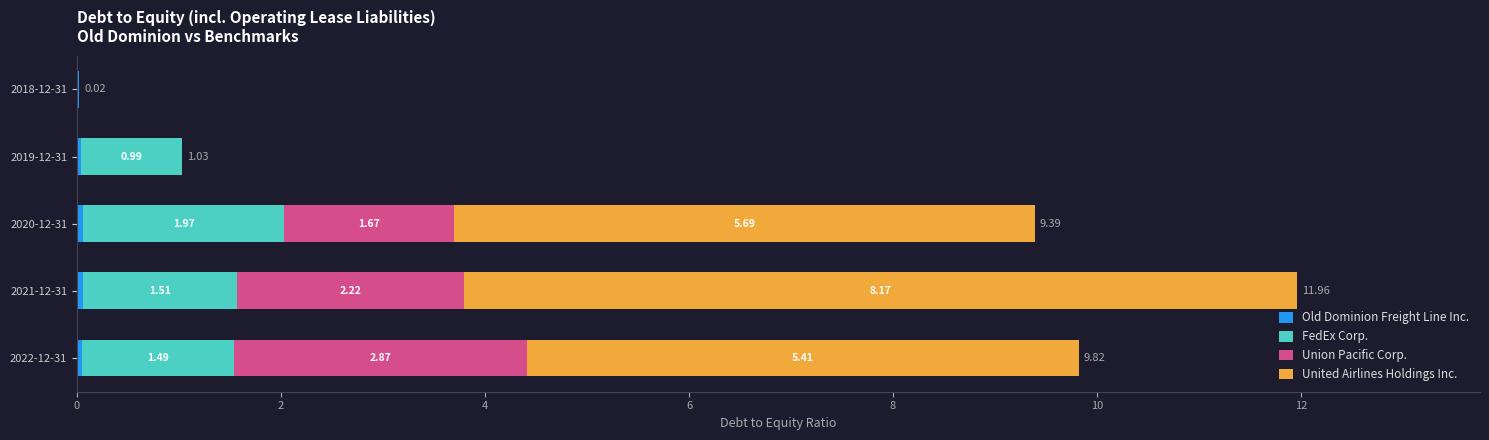

At which category is the sum across all series the highest?

2021-12-31